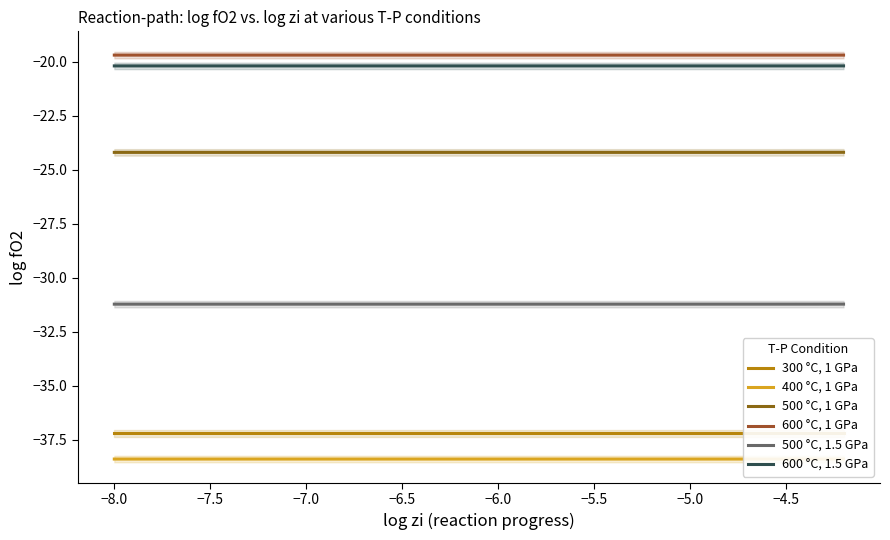

True or false: 500 °C, 1 GPa has more than 1 interior local peaks.

False